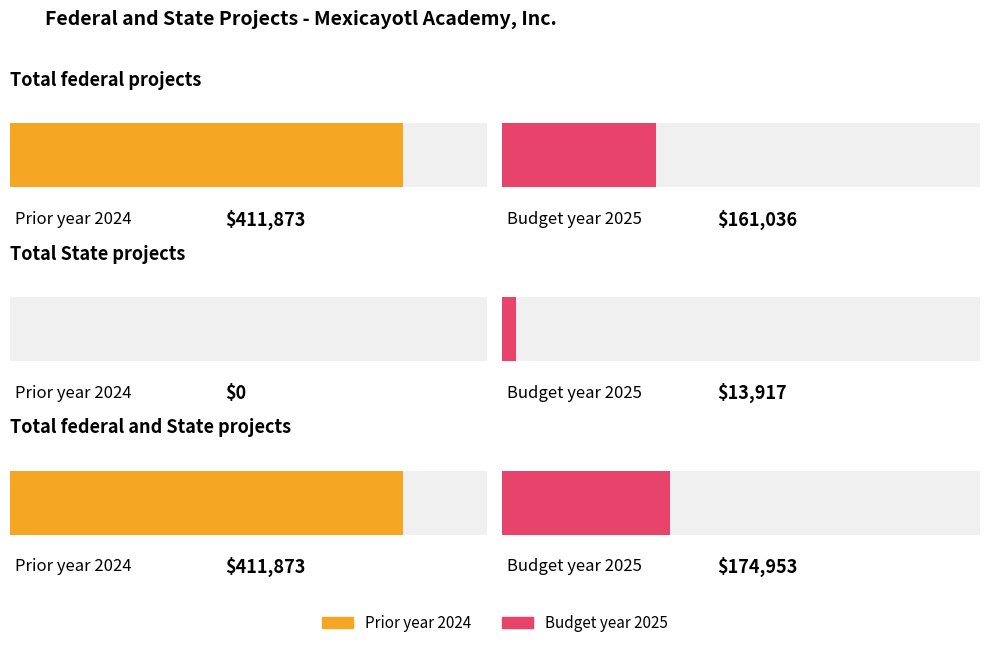

Where is Prior year 2024 nearest to the value 205936?

Total State projects